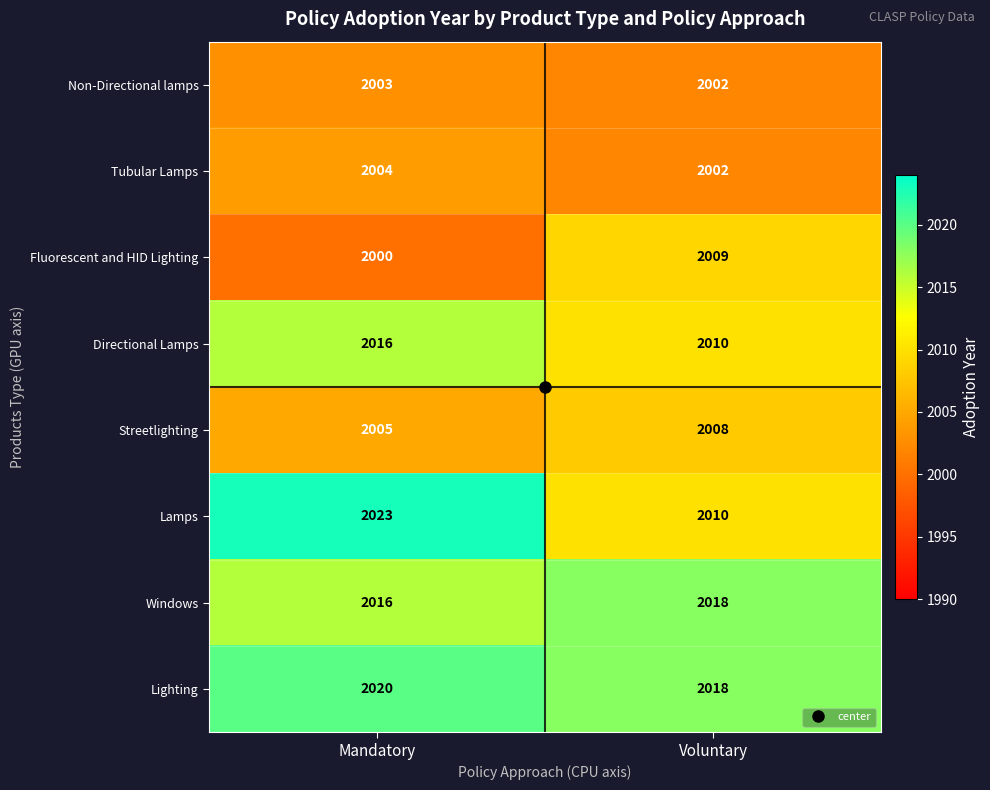

Which series has the largest total across all categories?

Lighting